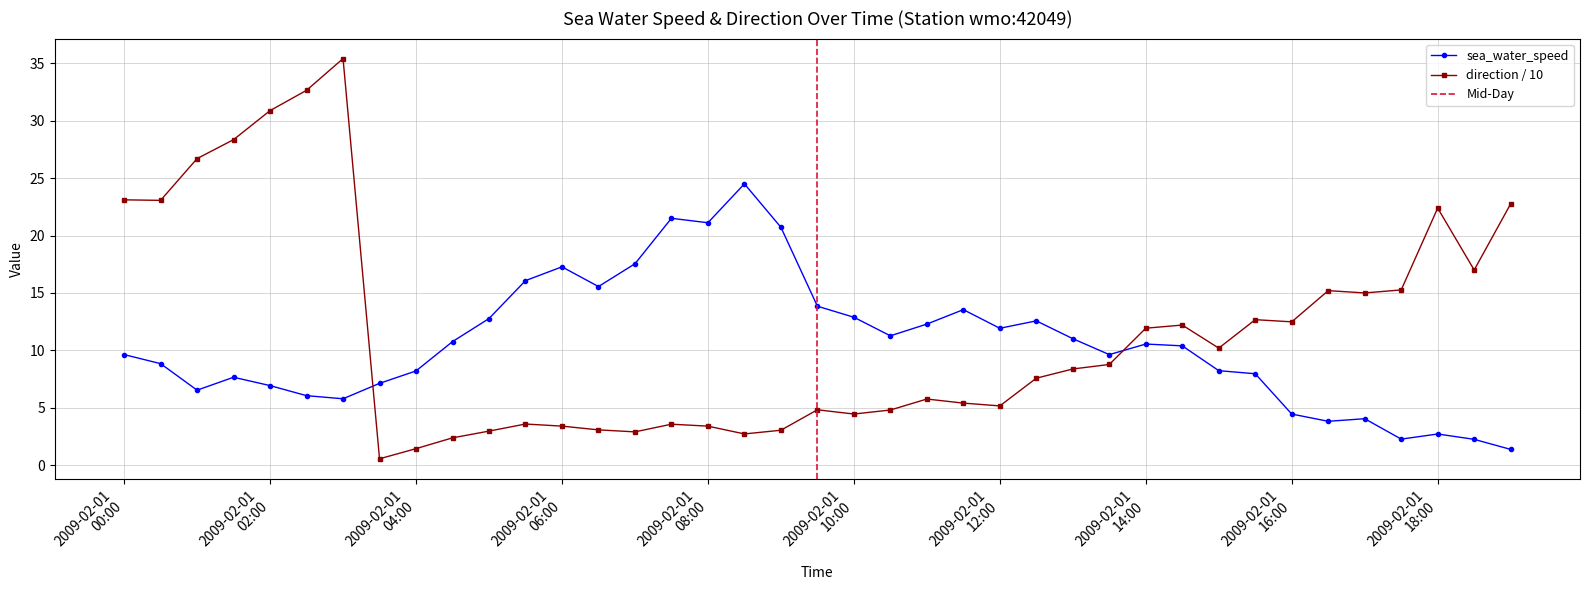

Which series has the widest spread of values?

direction_of_sea_water_velocity